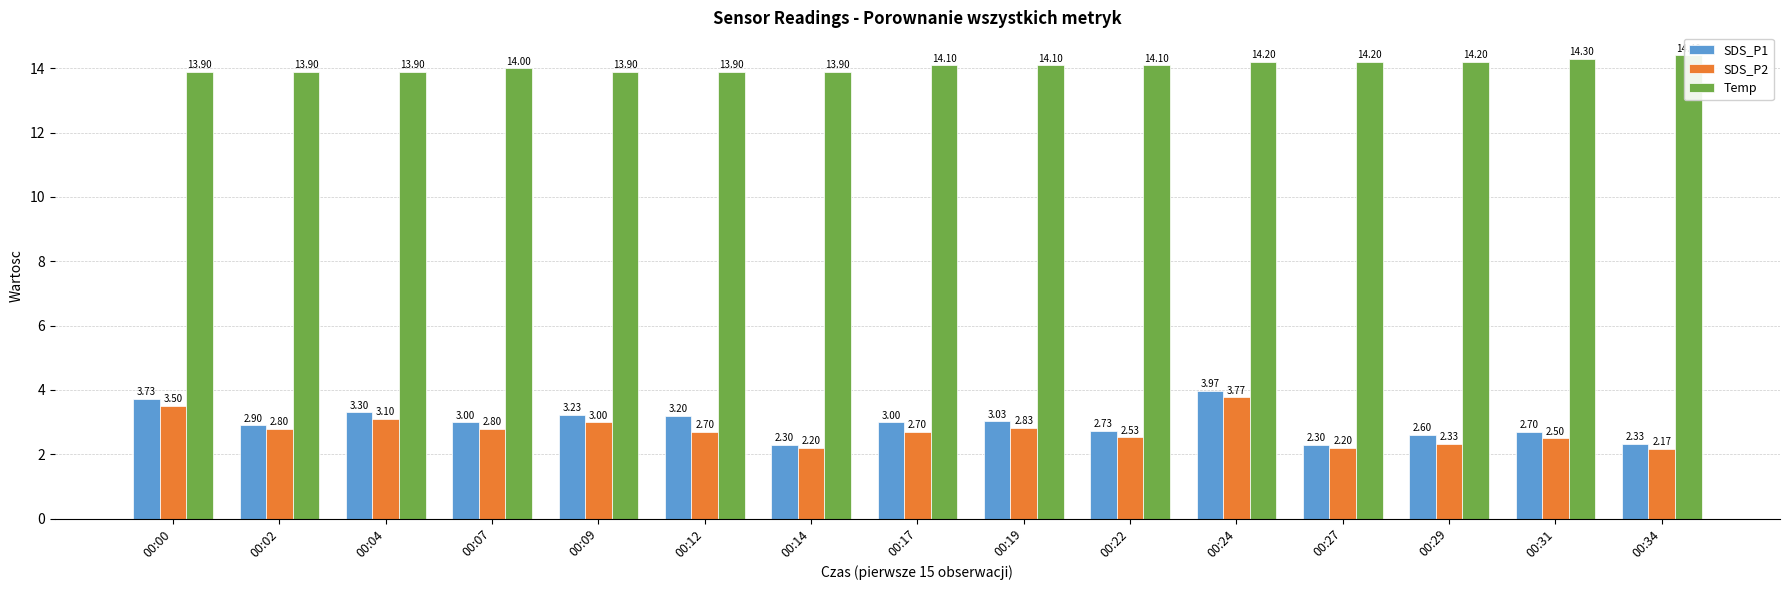

The SDS_P1 series shows 2.7 at 00:22. True or false?

True